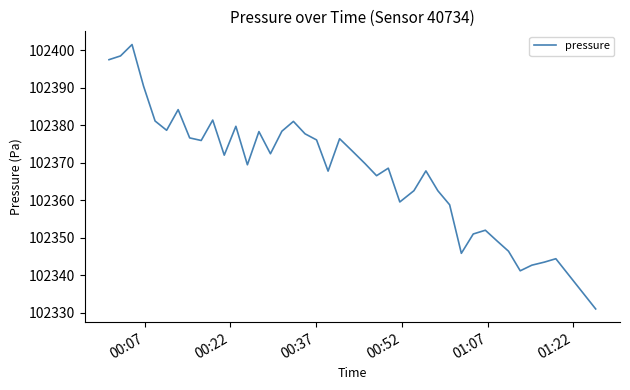

What is the greatest value displayed?

102401.5